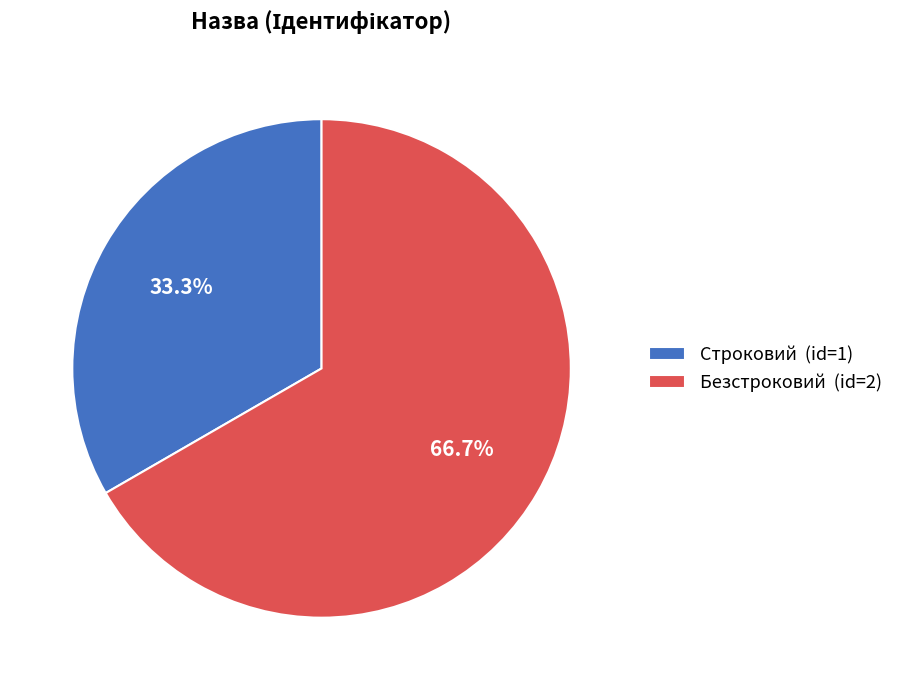

Which has a higher value, Безстроковий or Строковий?

Безстроковий